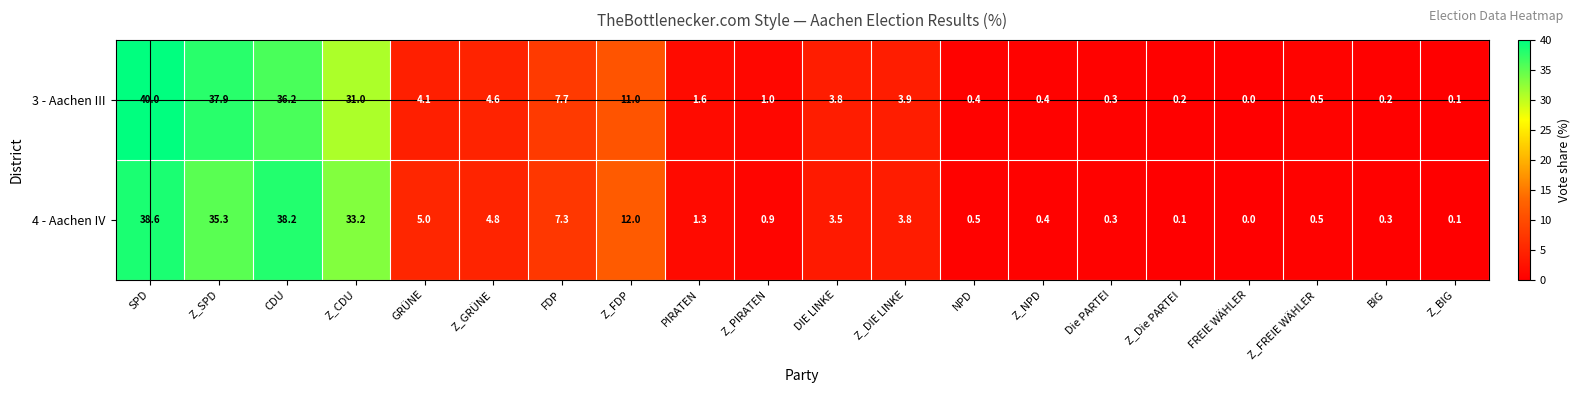

What is the difference between the 4 - Aachen IV values at PIRATEN and FDP?

6.0